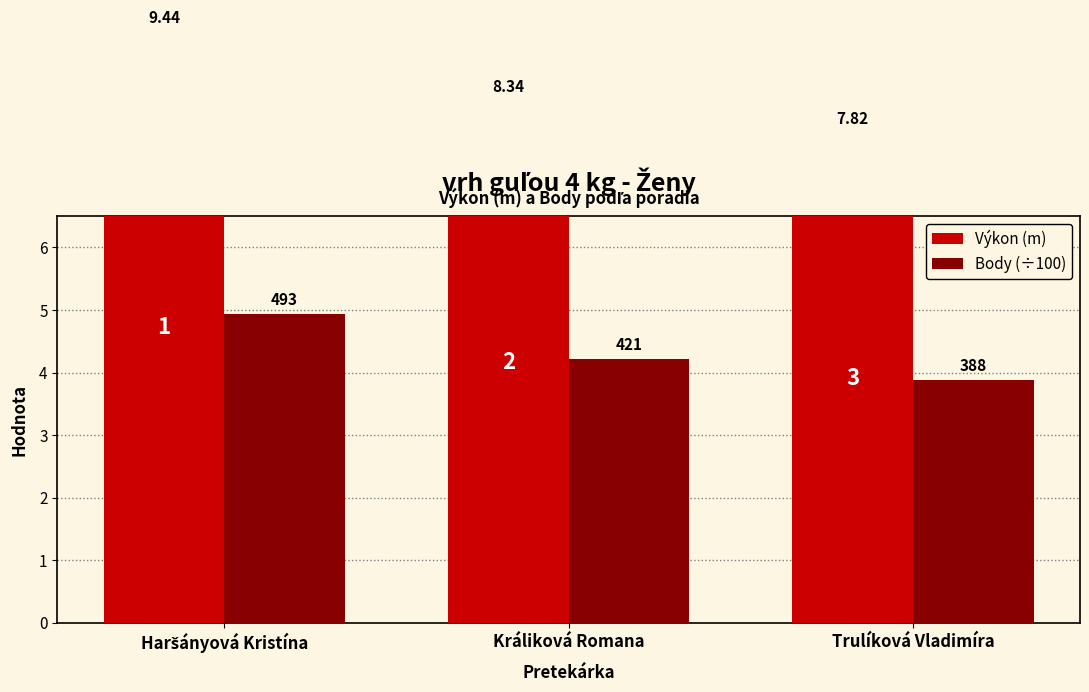

Reading left to right, extract all data points from this chart.

Výkon (m): 9.4	8.3	7.8
Body (÷100): 4.9	4.2	3.9